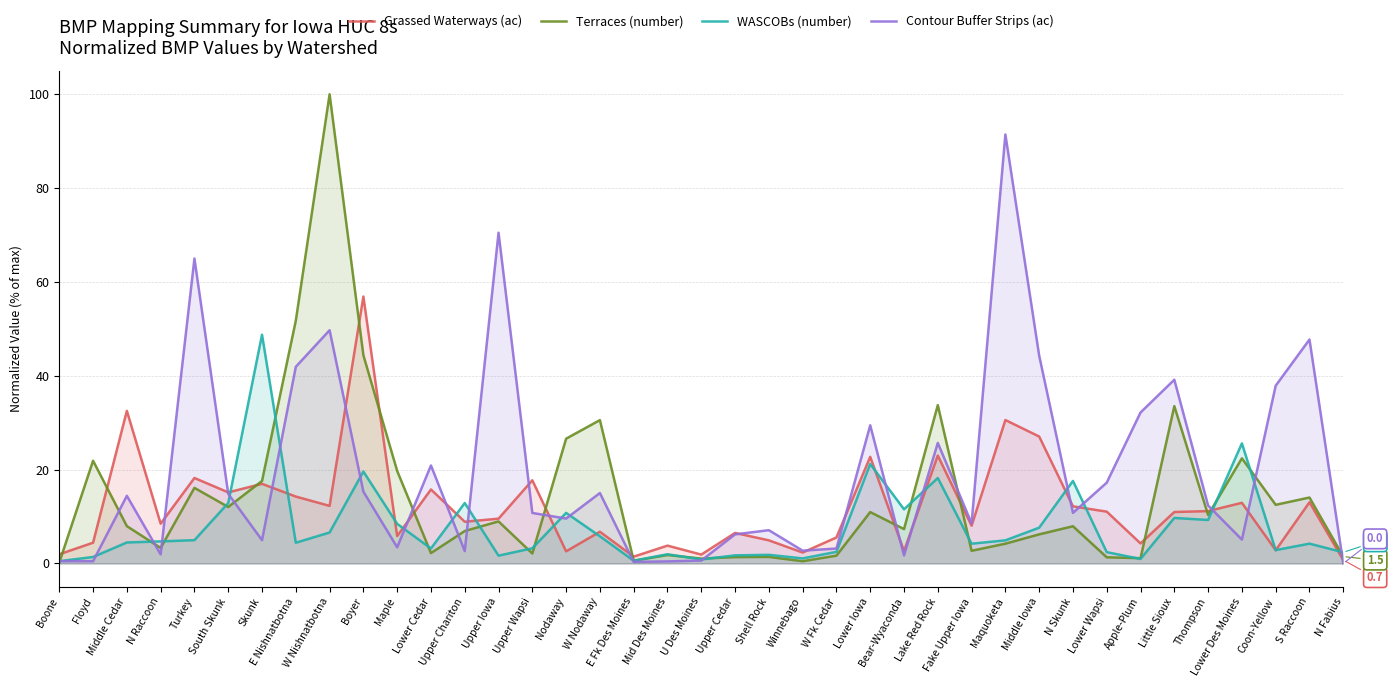

What value does the WASCOBs (number) series have at Boone?

0.5